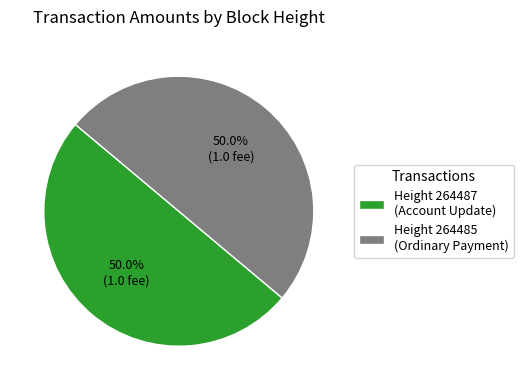

Approximately how many times larger is the value at Height 264487 (Account Update) compared to Height 264485 (Ordinary Payment)?

1.0